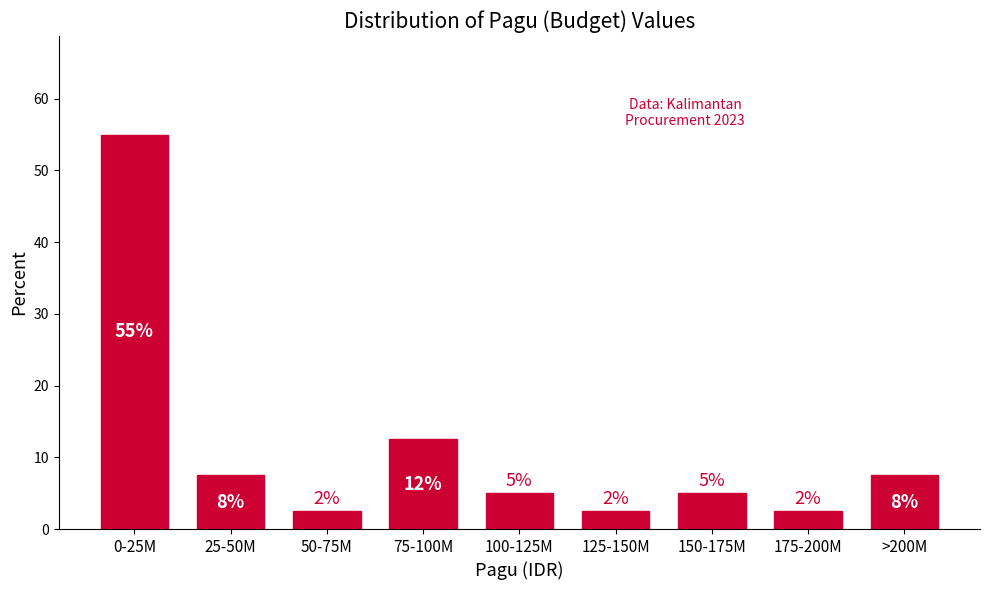

Does the chart contain any negative values?

No